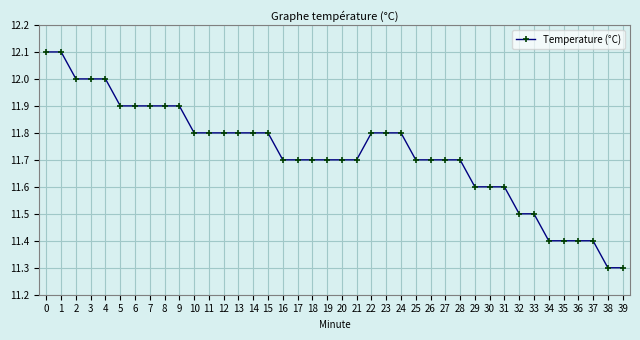

Between 9 and 13, which is larger?

9